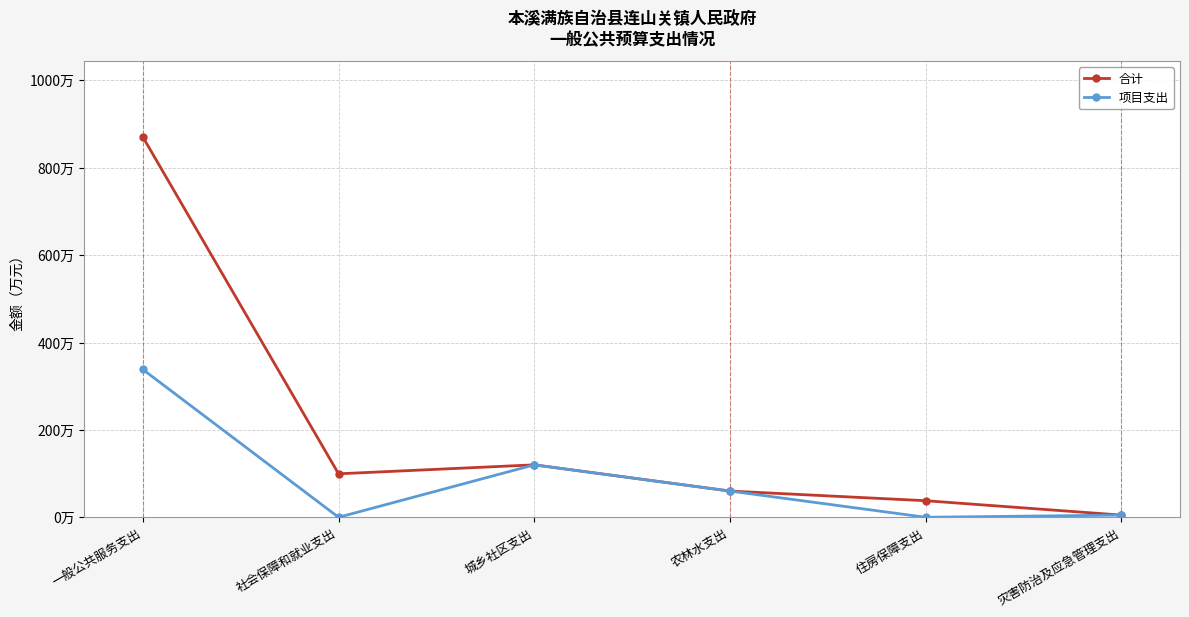

At which label is 项目支出 closest to 169?

城乡社区支出